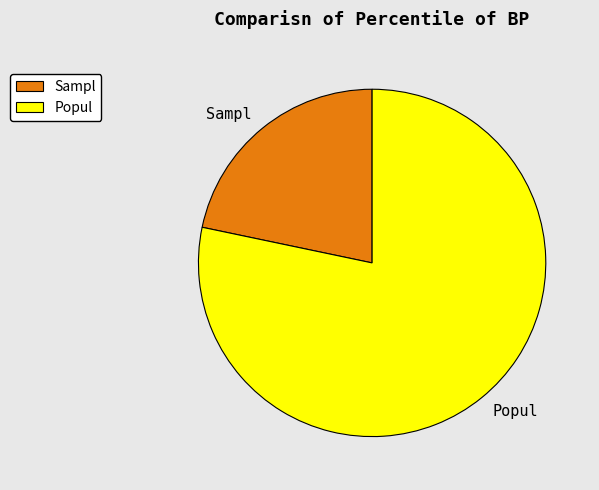

Is it true that Sampl is 22% of the pie?

True